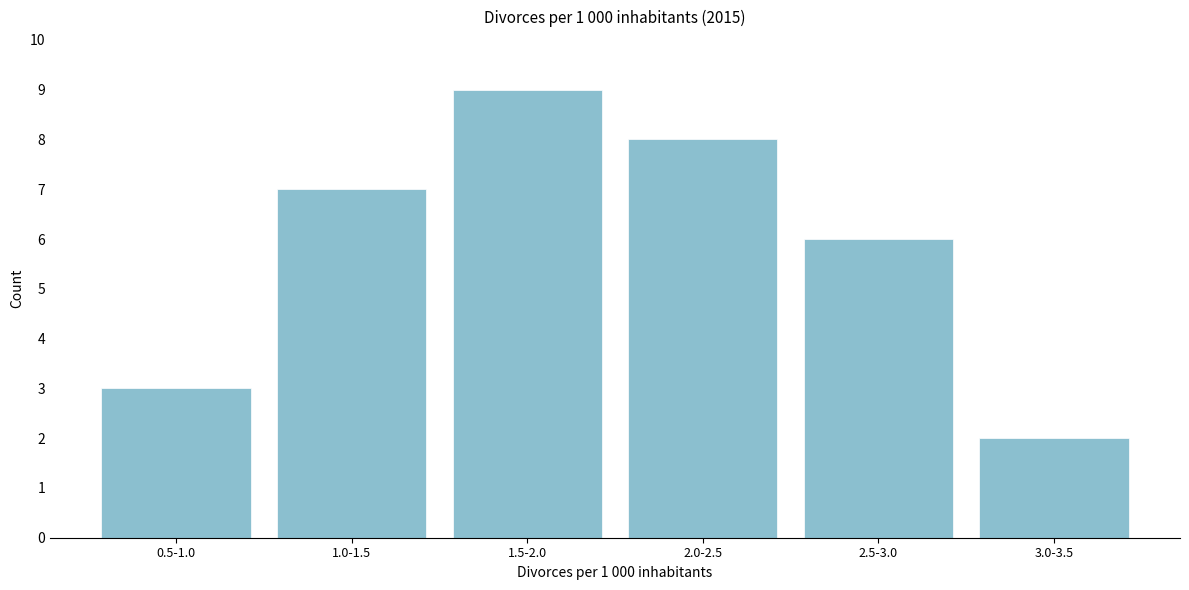

Reading left to right, list all the values displayed in this chart.

3	7	9	8	6	2